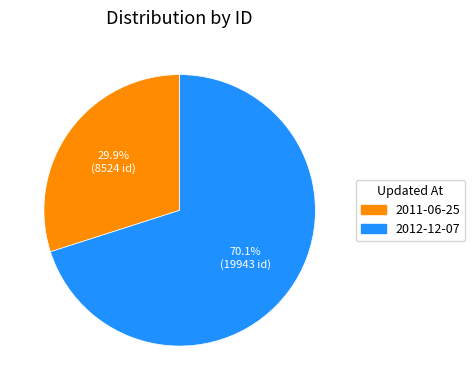

Does 2011-06-25 account for over 50% of the chart?

No